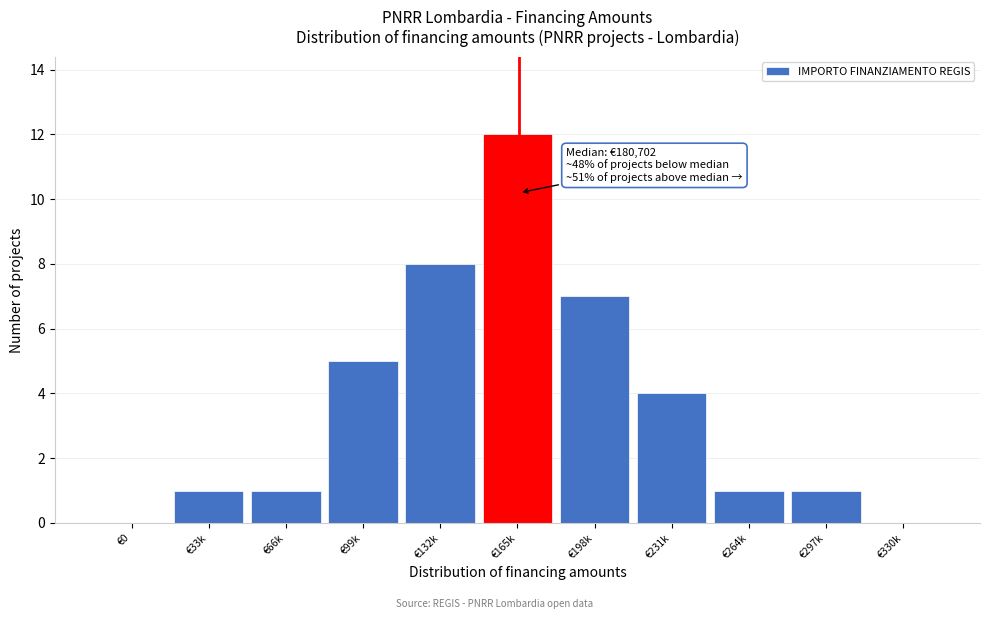

Reading left to right, extract all data points from this chart.

€0=0	€33k=1	€66k=1	€99k=5	€132k=8	€165k=12	€198k=7	€231k=4	€264k=1	€297k=1	€330k=0